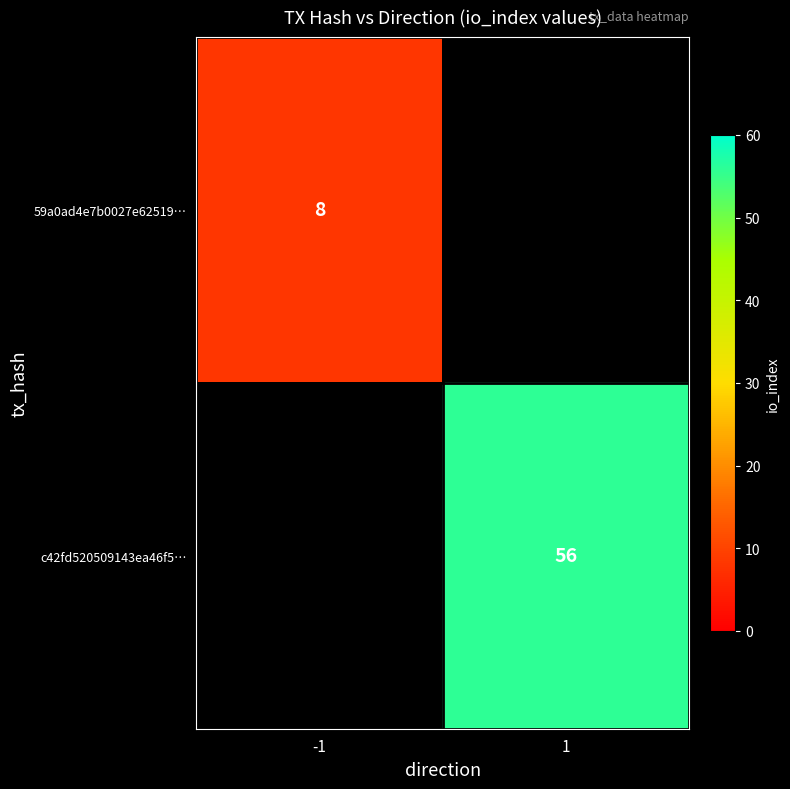

At which category does the chart reach its peak across all series?

1